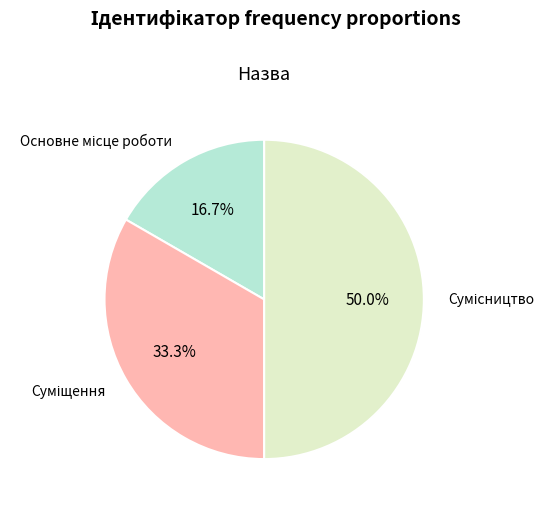

Which has a higher value, Основне місце роботи or Суміщення?

Суміщення